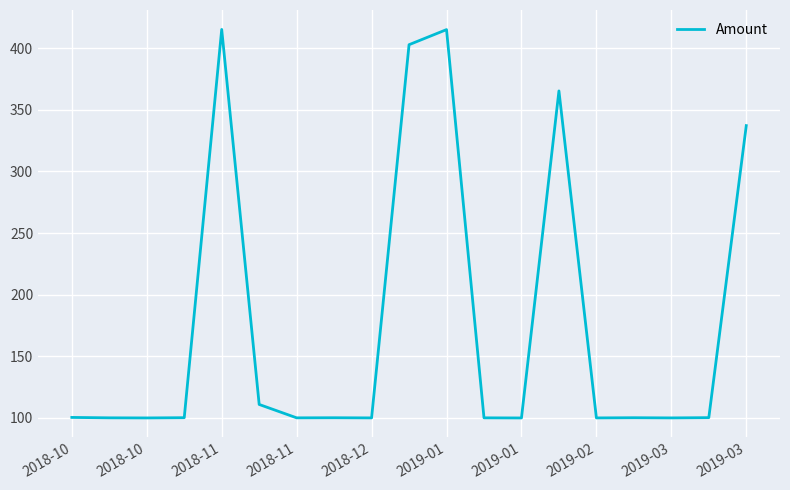

What is the smallest value displayed?

100.0